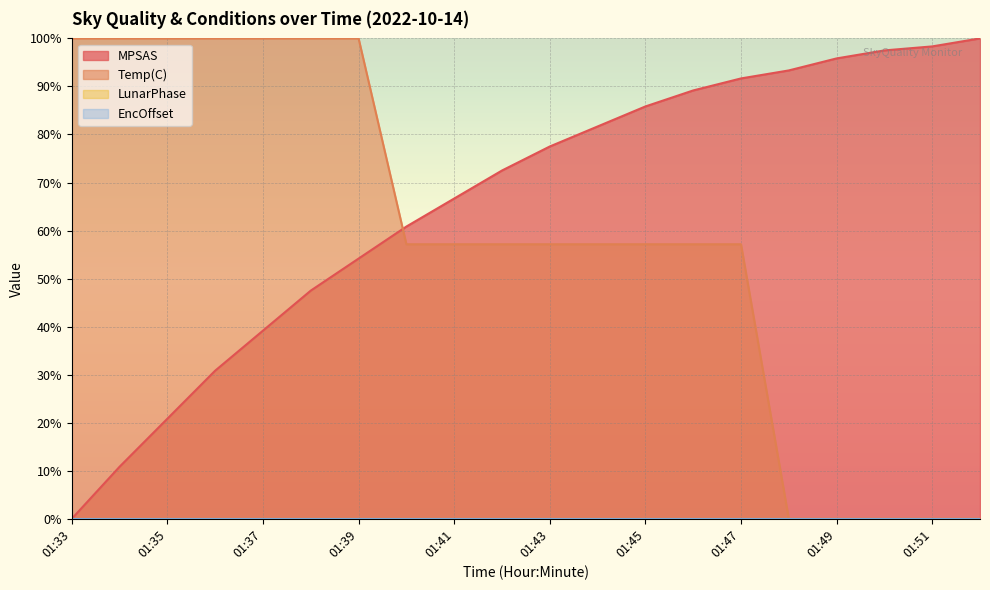

What is the average value of the Temp(C) series?

57.9